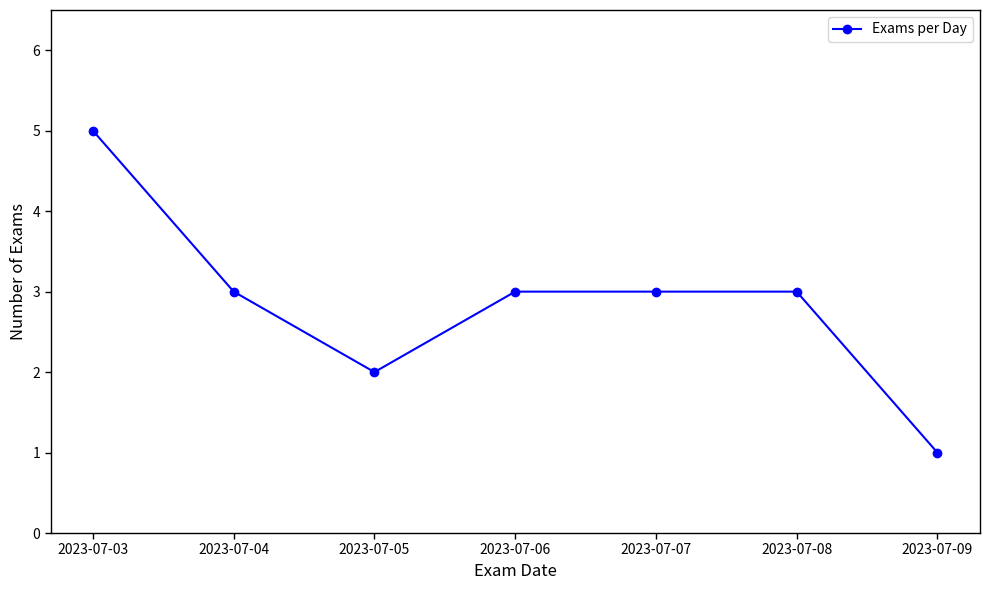

Does the chart have visible grid lines?

No